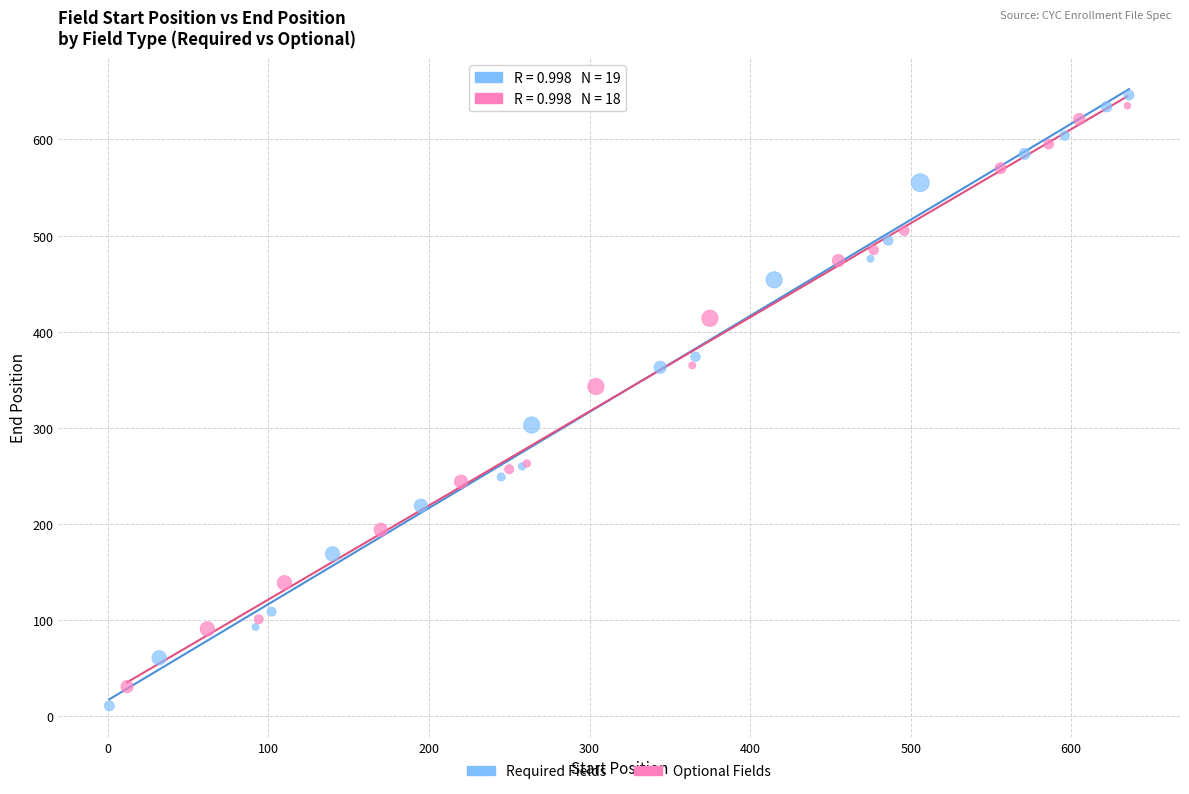

What are all the series names shown in the legend?

Required Fields, Optional Fields